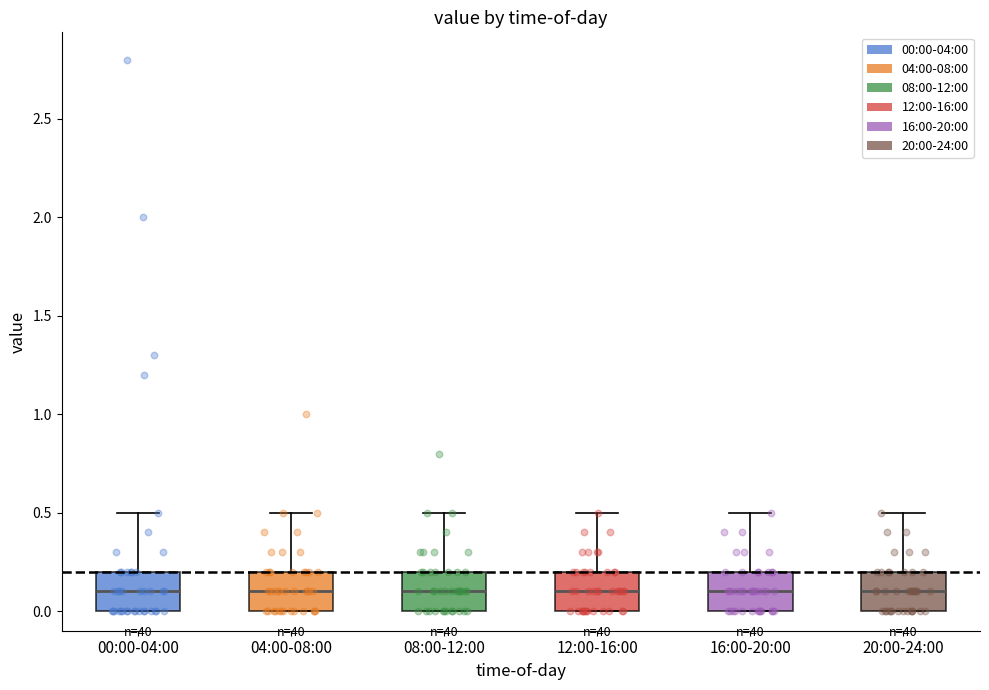

Reading left to right, transcribe this box plot: for each box, give where its median line is, the range the box spans, and where its two whiskers end, as read against the y-axis. The values are not printed on the chart, so give them approximately, as read against the axis.

00:00-04:00: median 0.1, box 0.0 to 0.2, whiskers 0.0 to 0.5
04:00-08:00: median 0.1, box 0.0 to 0.2, whiskers 0.0 to 0.5
08:00-12:00: median 0.1, box 0.0 to 0.2, whiskers 0.0 to 0.5
12:00-16:00: median 0.1, box 0.0 to 0.2, whiskers 0.0 to 0.5
16:00-20:00: median 0.1, box 0.0 to 0.2, whiskers 0.0 to 0.5
20:00-24:00: median 0.1, box 0.0 to 0.2, whiskers 0.0 to 0.5